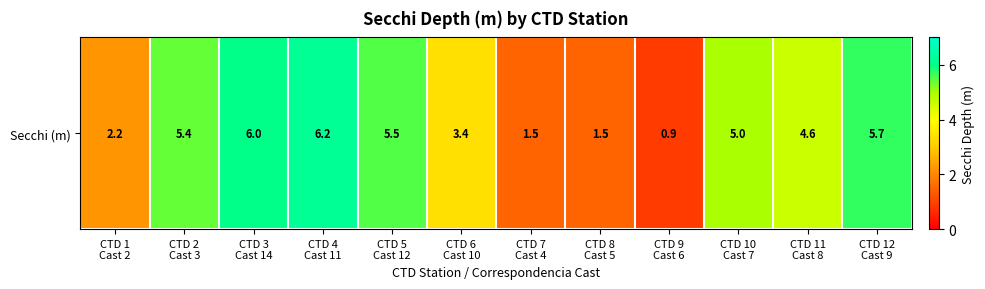

At which label does the data first exceed 5?

CTD 2
Cast 3